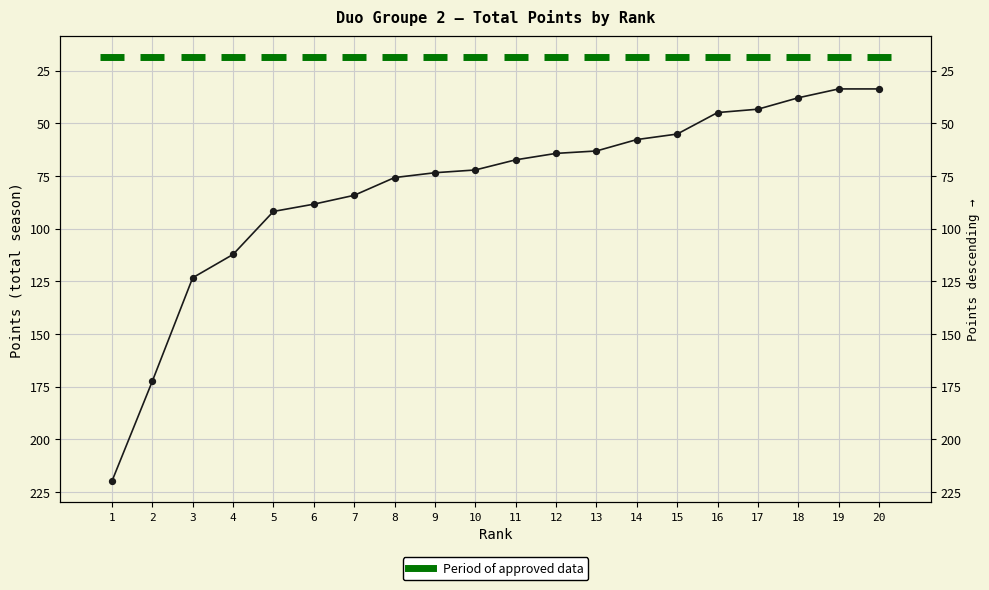

Between 18 and 4, which is larger?

4